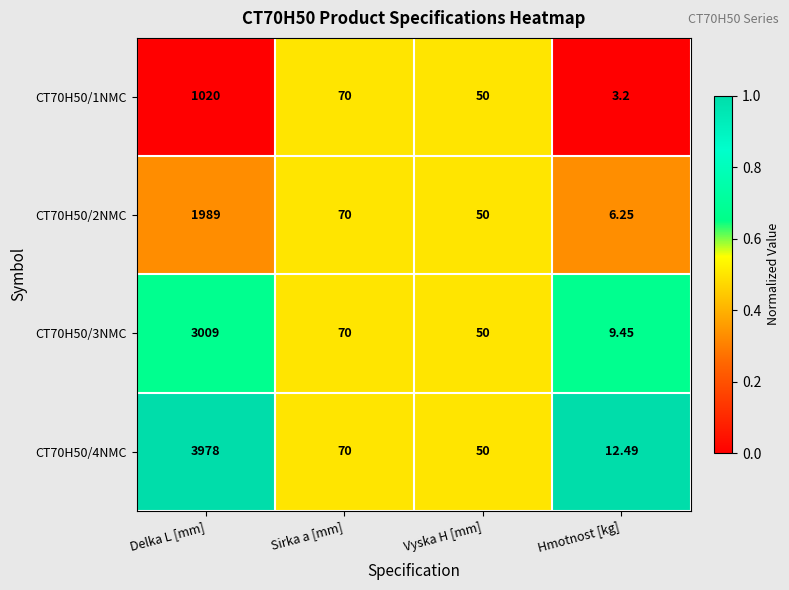

Which label corresponds to the smallest value in the chart?

Hmotnost [kg]